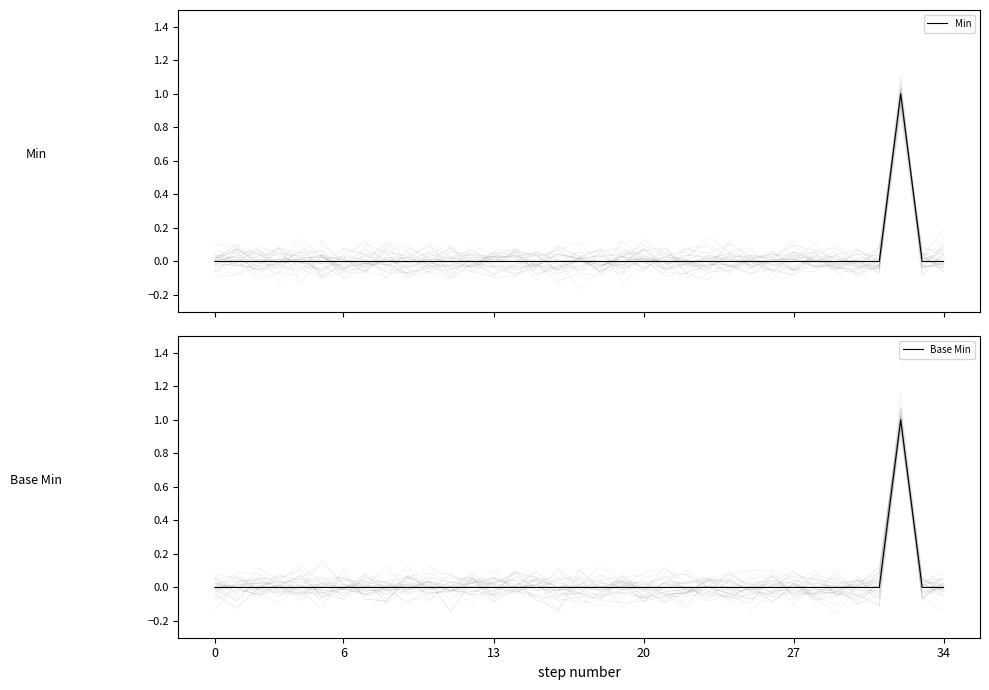

What are all the series names shown in the legend?

Min, Base Min